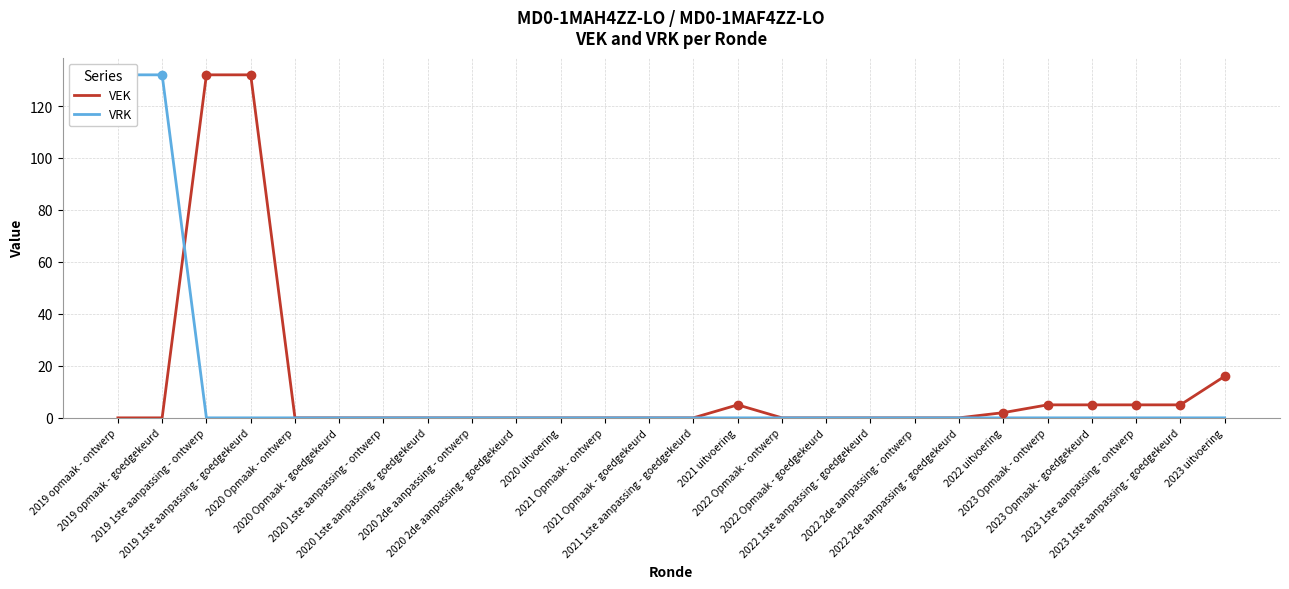

True or false: VRK has more than 1 interior local peaks.

False